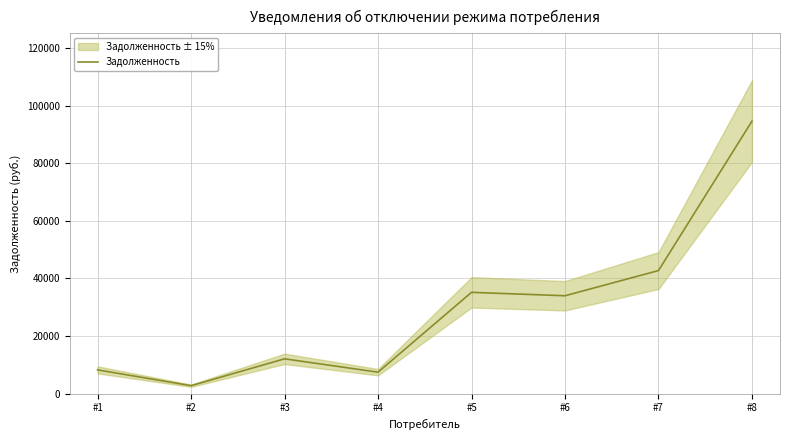

At which label is the value closest to 48676?

#7